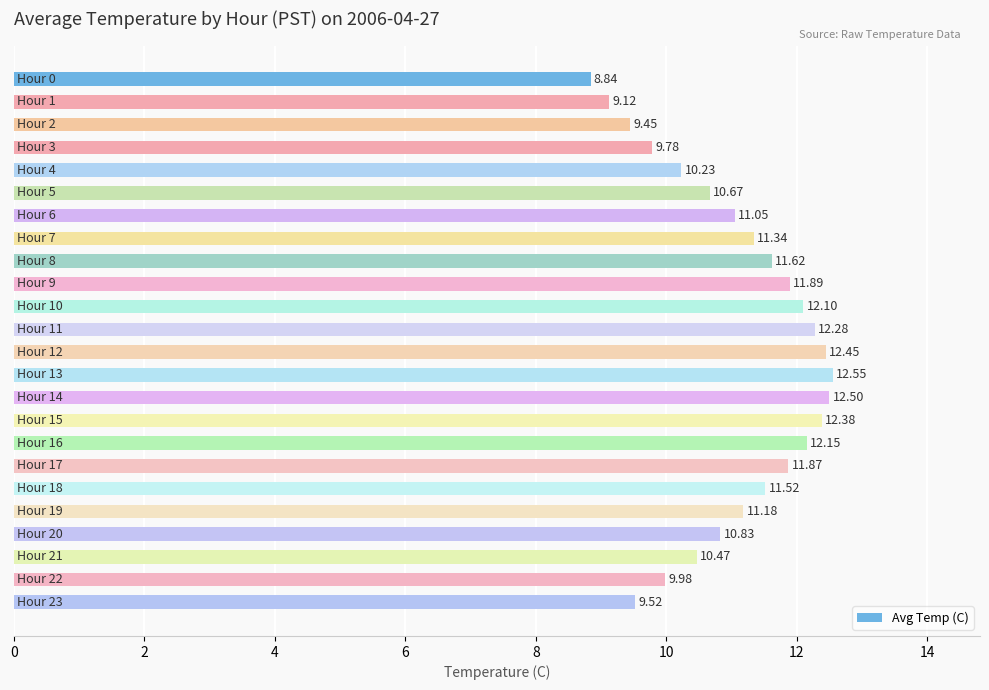

What is the difference between the maximum and minimum values?

3.7